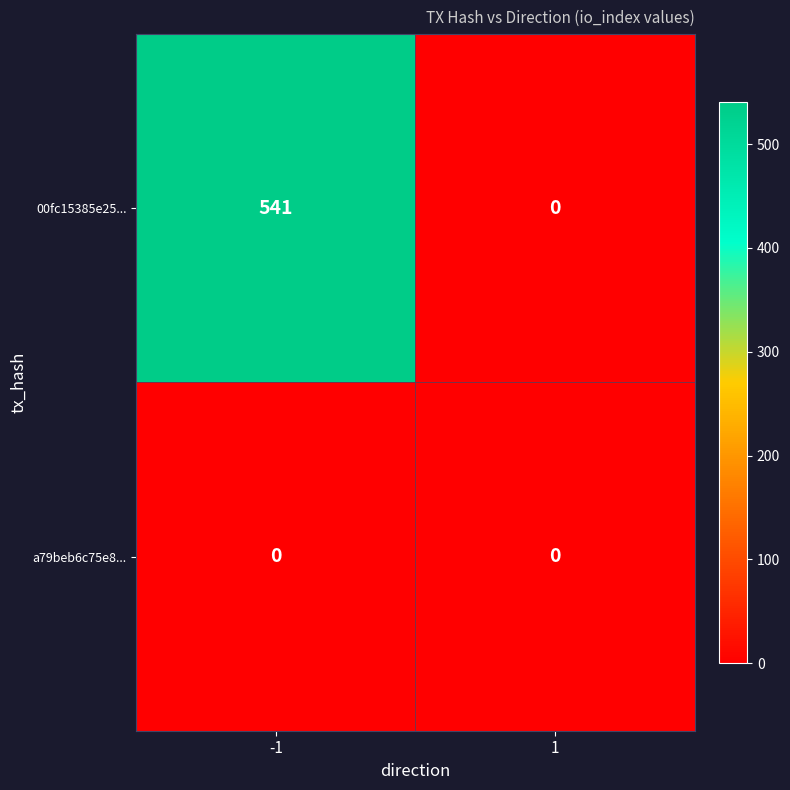

Reading right to left, list all the values displayed in this chart.

00fc15385e25...: 1=0	-1=541
a79beb6c75e8...: 1=0	-1=0